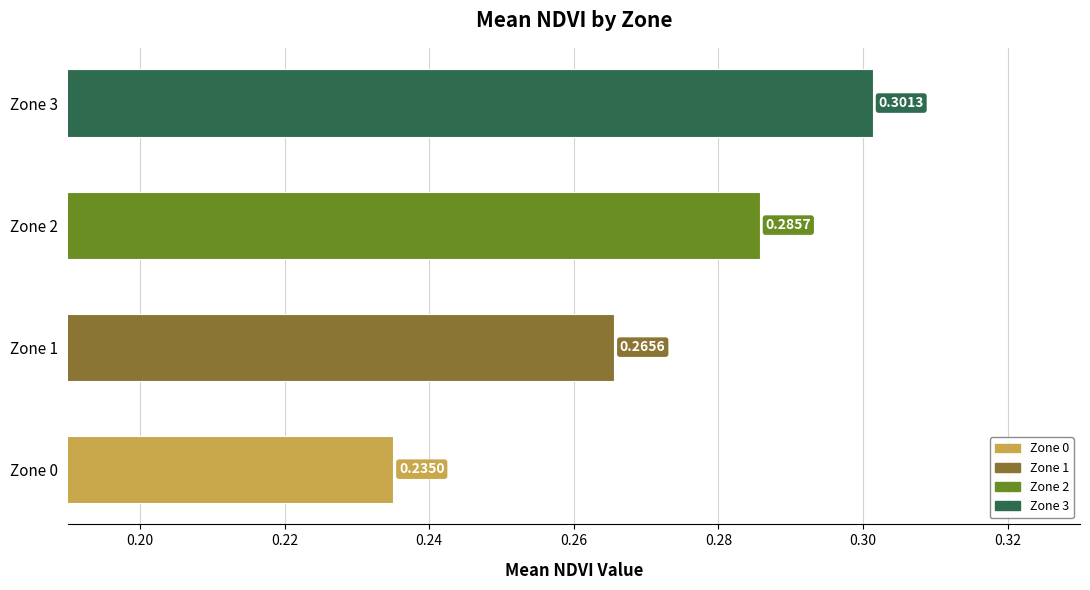

Between Zone 1 and Zone 2, which is larger?

Zone 2